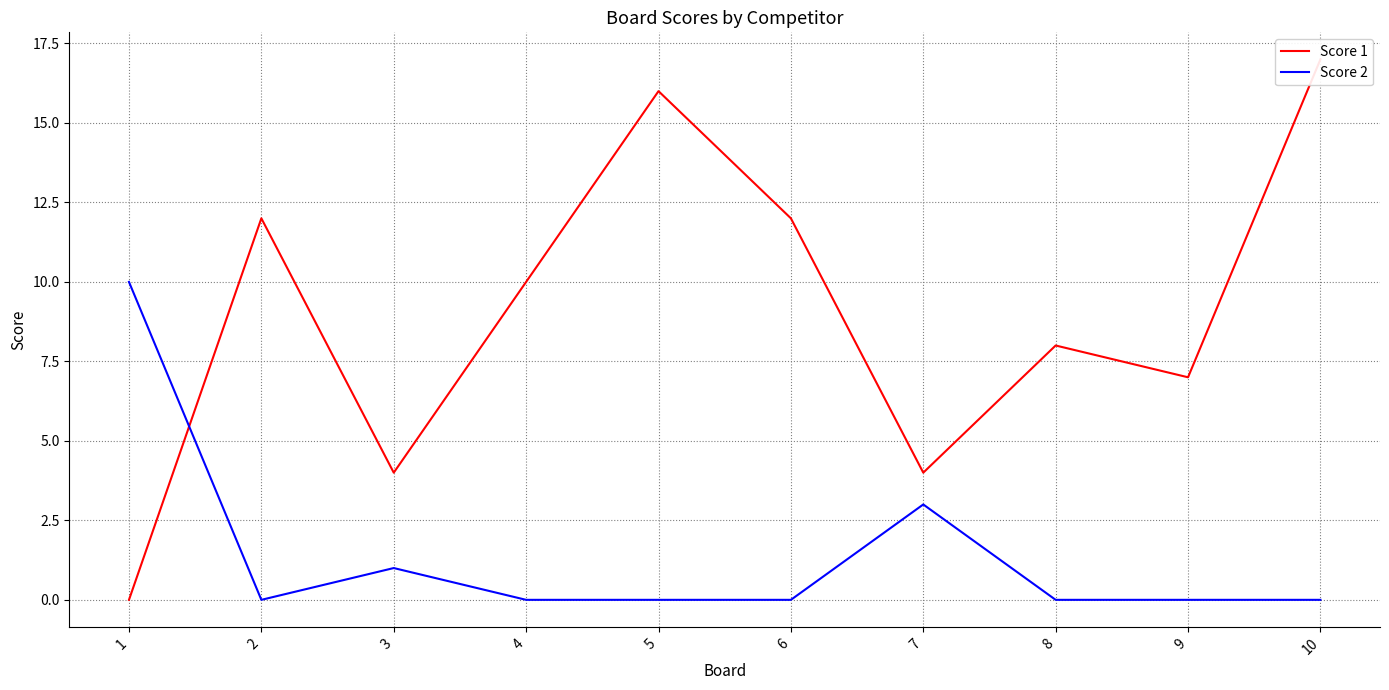

Rank the categories by Score 2 value from highest to lowest.

1, 7, 3, 2, 4, 5, 6, 8, 9, 10